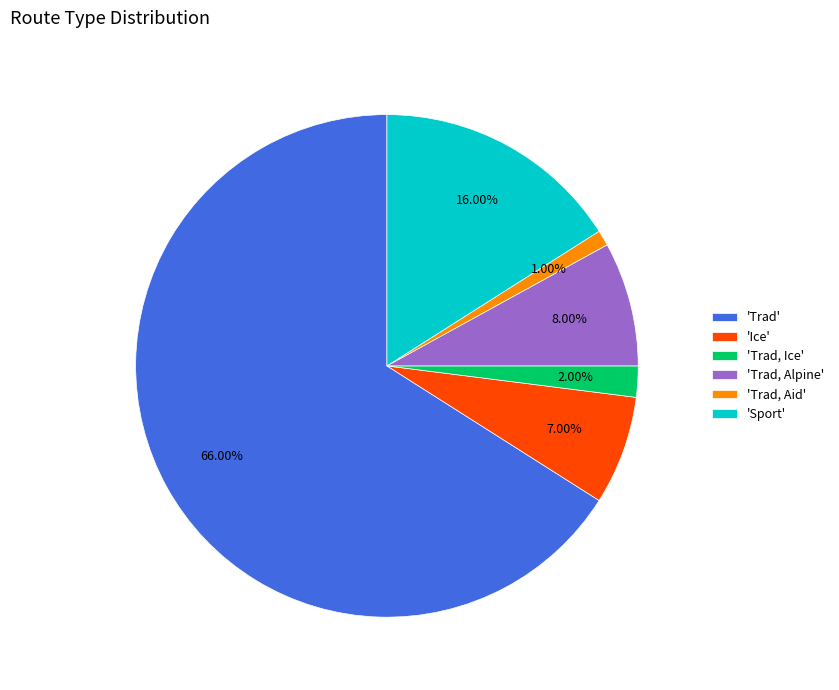

Rank the categories by value from highest to lowest.

'Trad', 'Sport', 'Trad, Alpine', 'Ice', 'Trad, Ice', 'Trad, Aid'